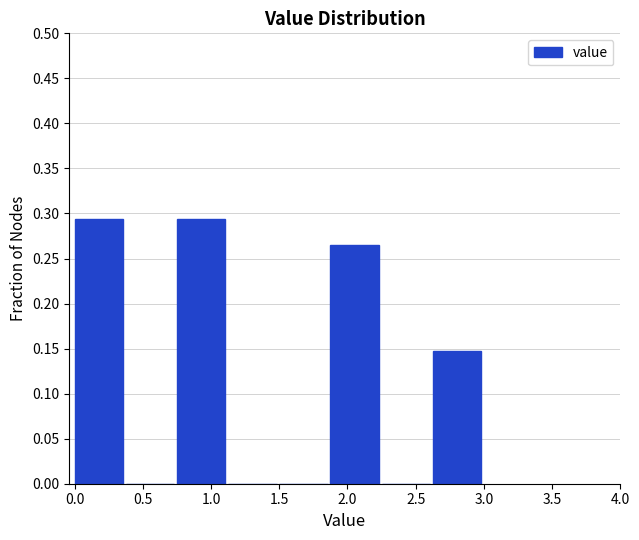

What is the height of the bar covering 0.000 to 0.375 on the x-axis? Neither the bar edges nor the heights are printed on the chart, so give them approximately, as read against the axes.

0.295